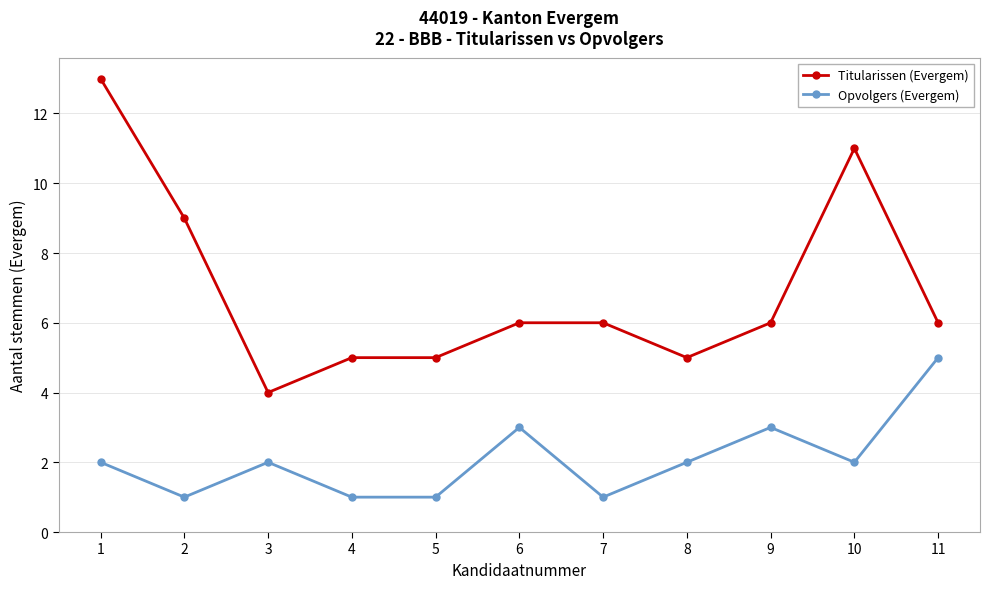

True or false: Titularissen (Evergem) has a value of 7 at 8.

False